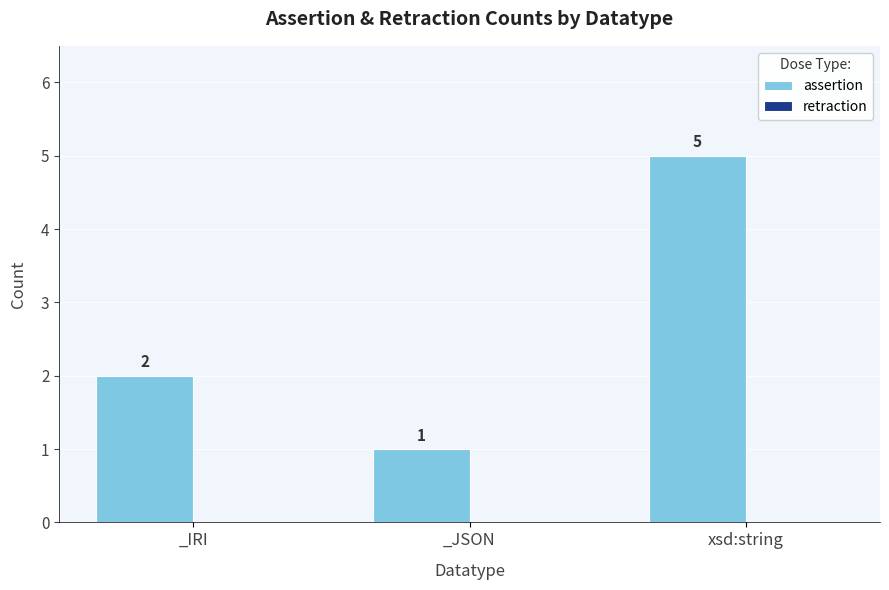

Which label corresponds to the largest value in the chart?

xsd:string